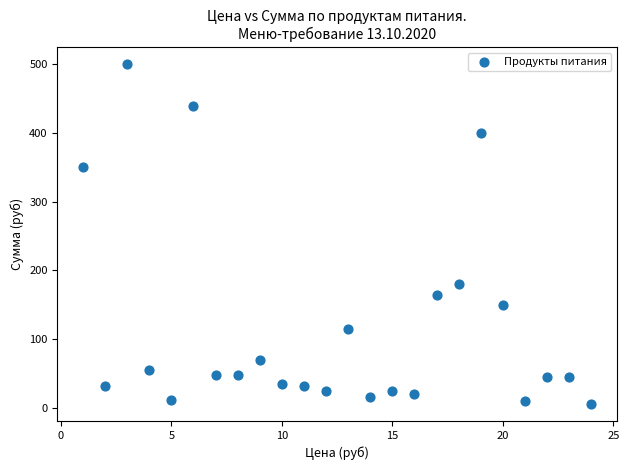

What is the range of X values (max minus min)?

23.0